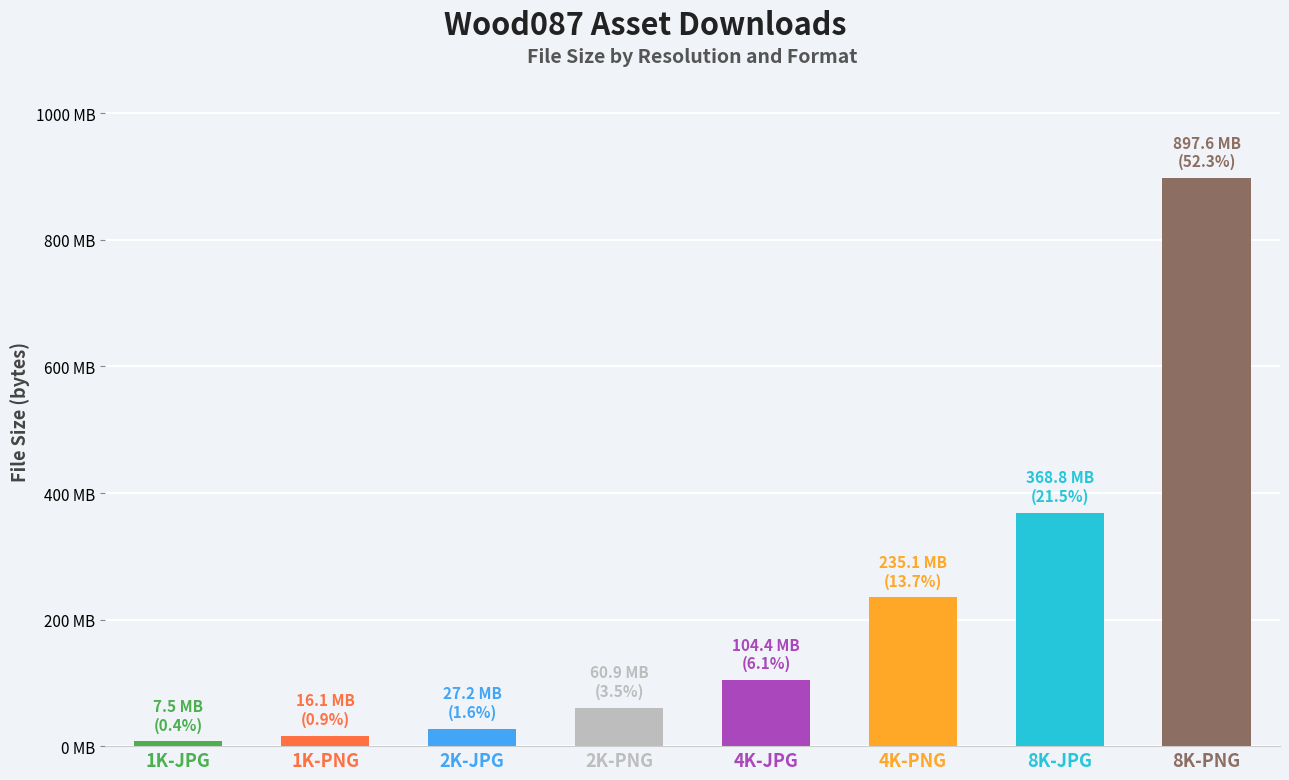

Does the chart contain any negative values?

No